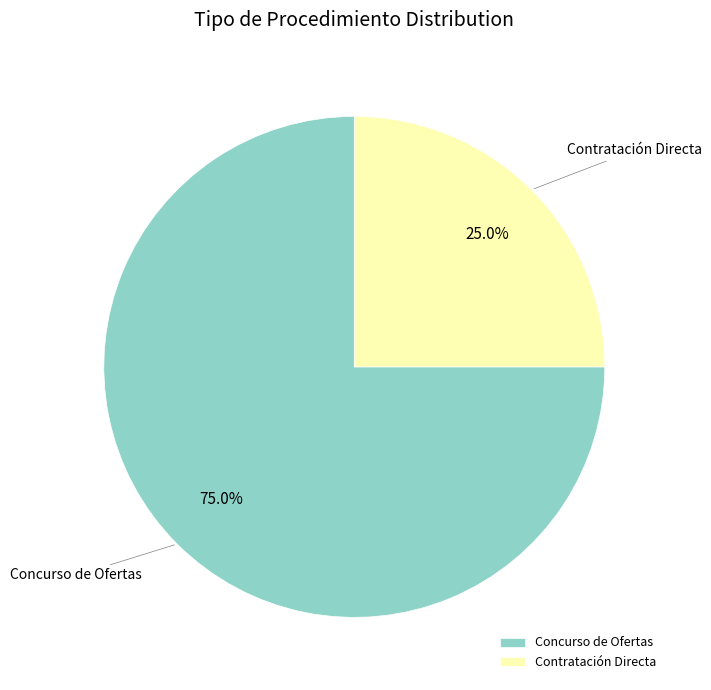

What percentage is NOT represented by Concurso de Ofertas?

25.0%